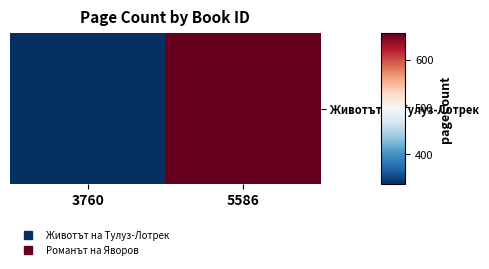

Which has a higher value, 5586 or 3760?

5586